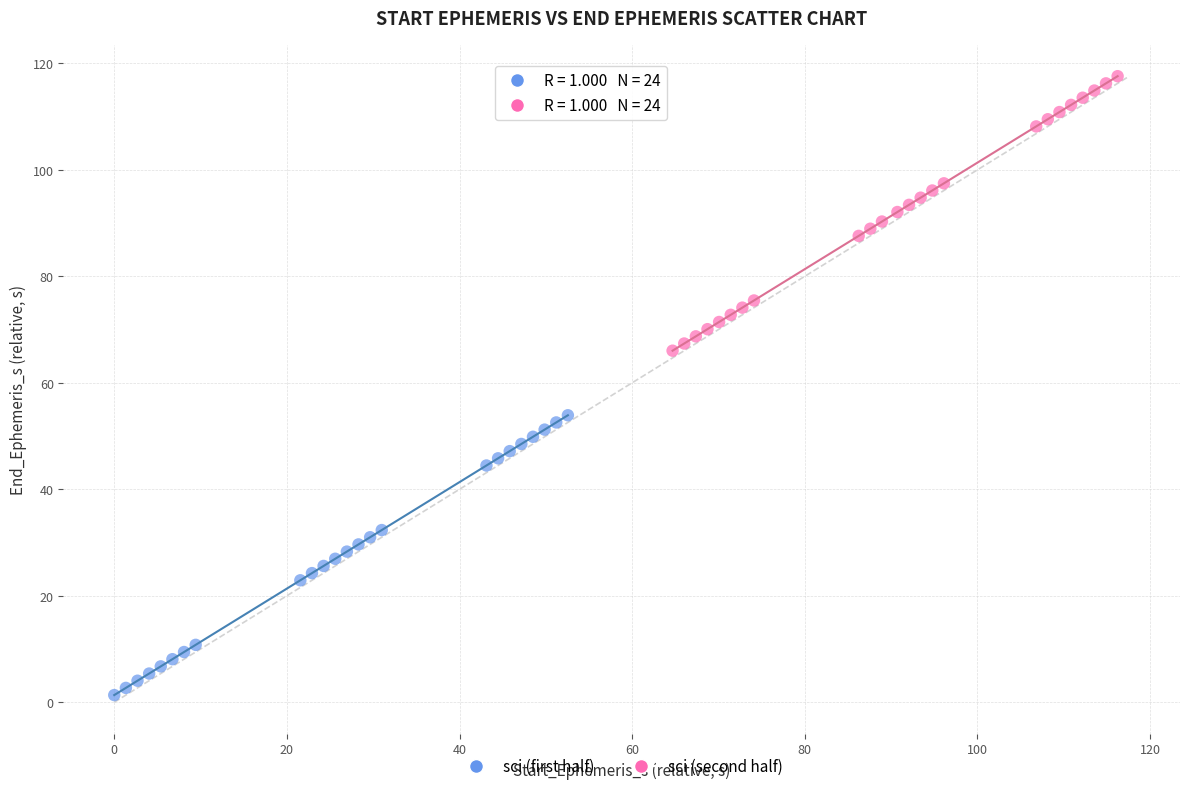

Which series reaches the maximum Y coordinate?

sci (second half)